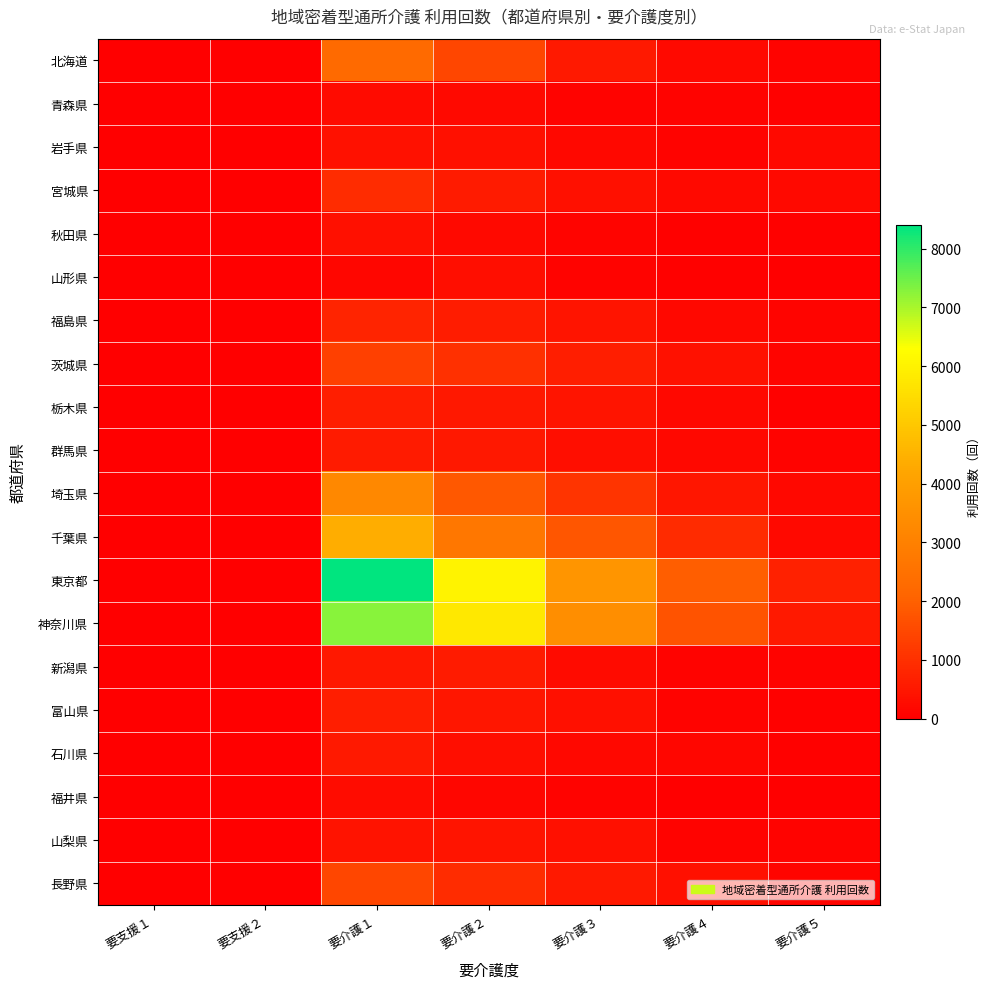

What is the total value across all series at 要介護２?

24830